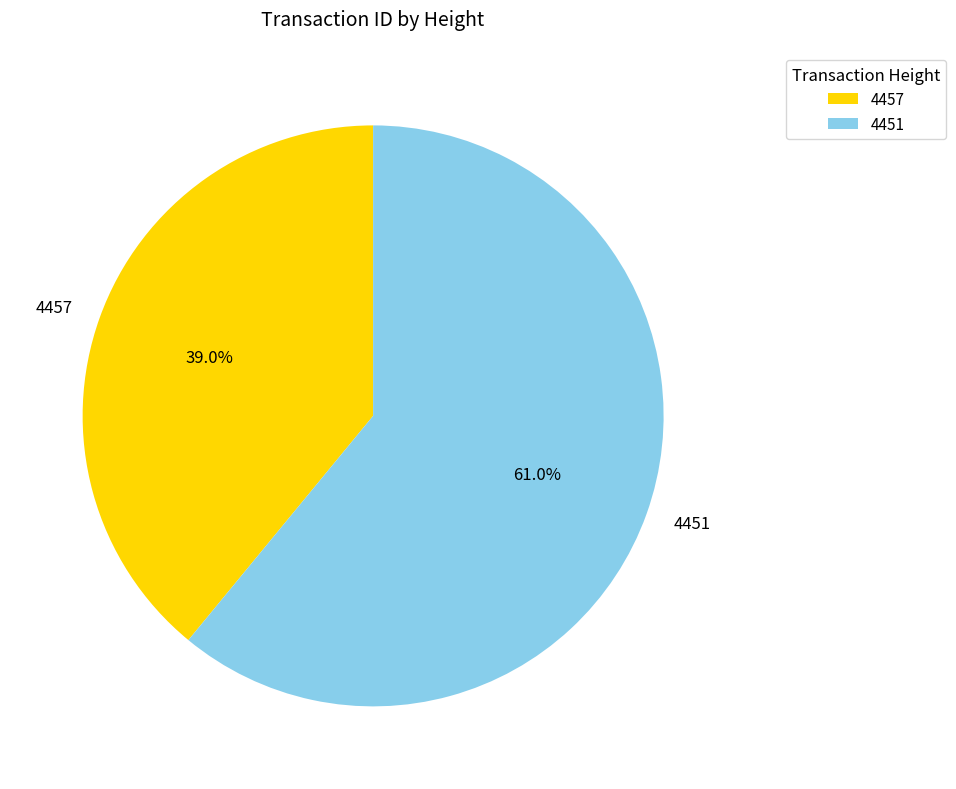

Which slice is the smallest?

4457